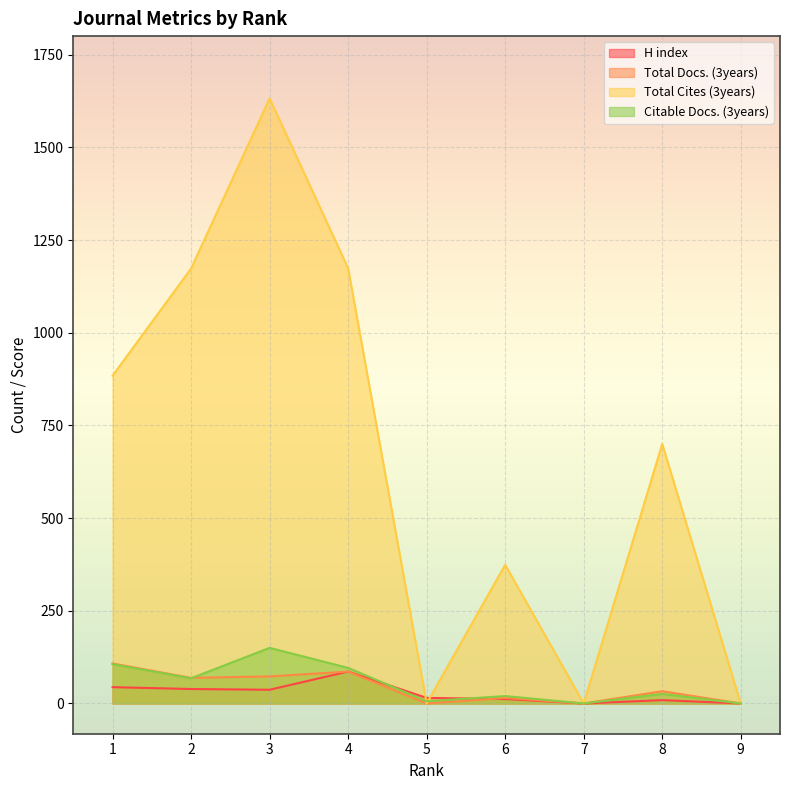

What is the average value of the Total Docs. (3years) series?

43